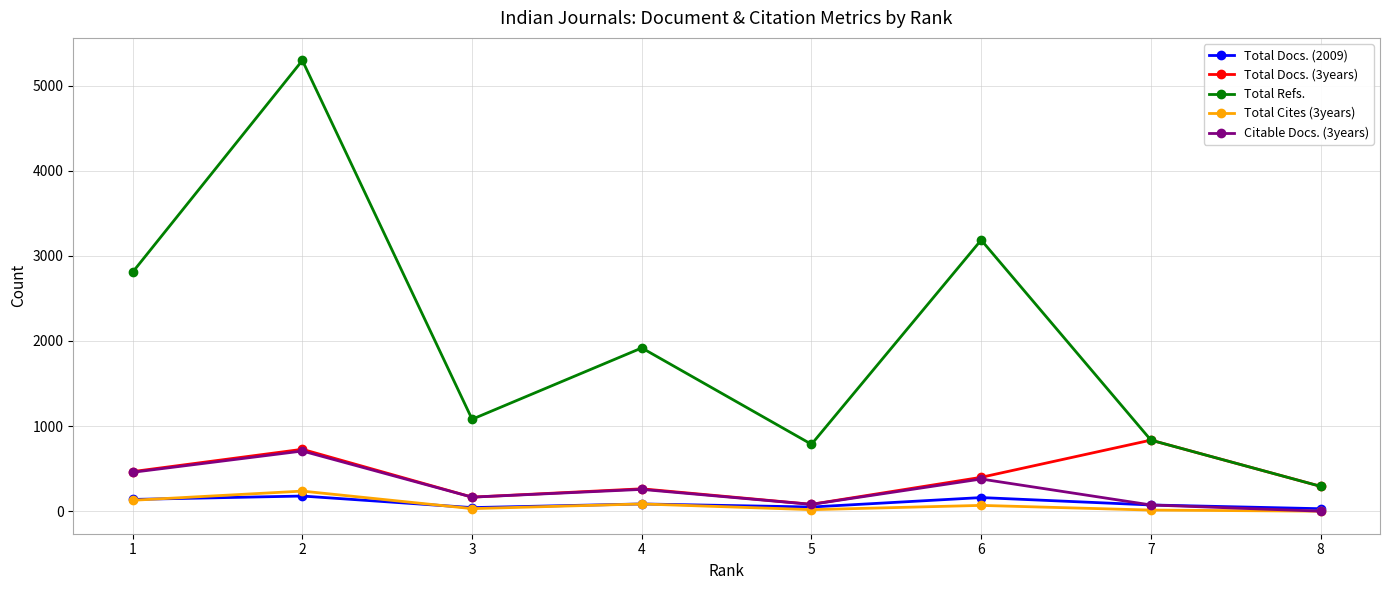

Rank the series by their maximum value, from lowest to highest.

Total Docs. (2009), Total Cites (3years), Citable Docs. (3years), Total Docs. (3years), Total Refs.